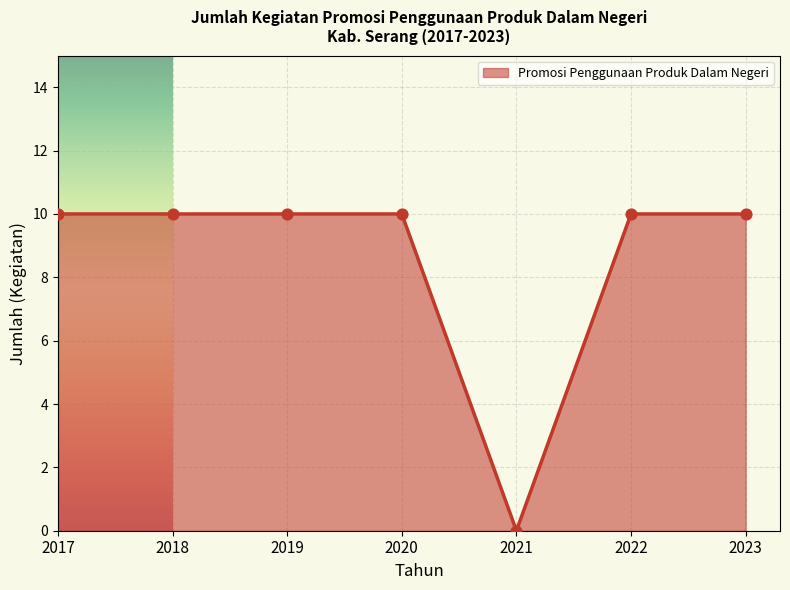

Approximately how many times larger is the value at 2018 compared to 2023?

1.0